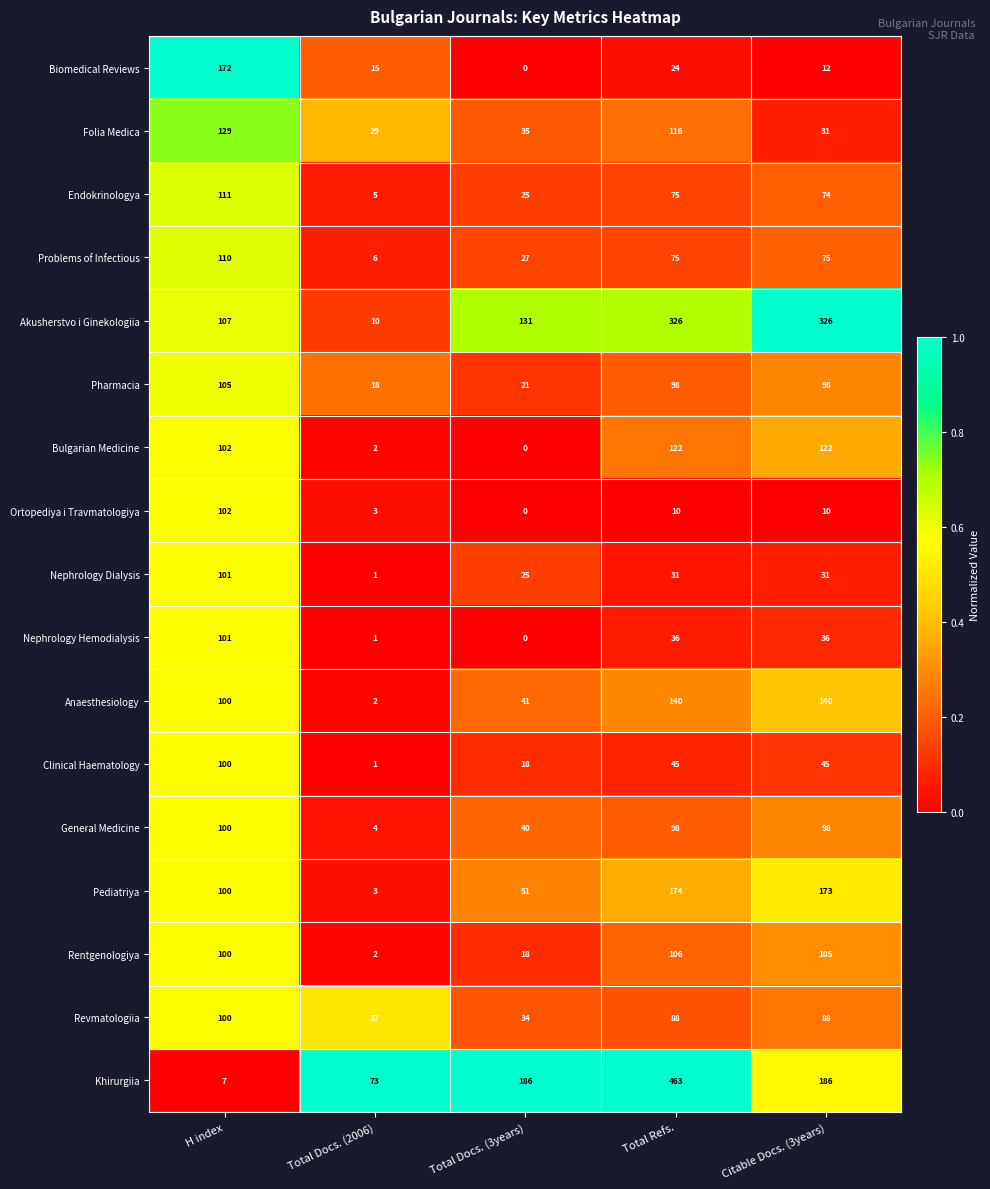

What is the maximum value shown in the chart?

463